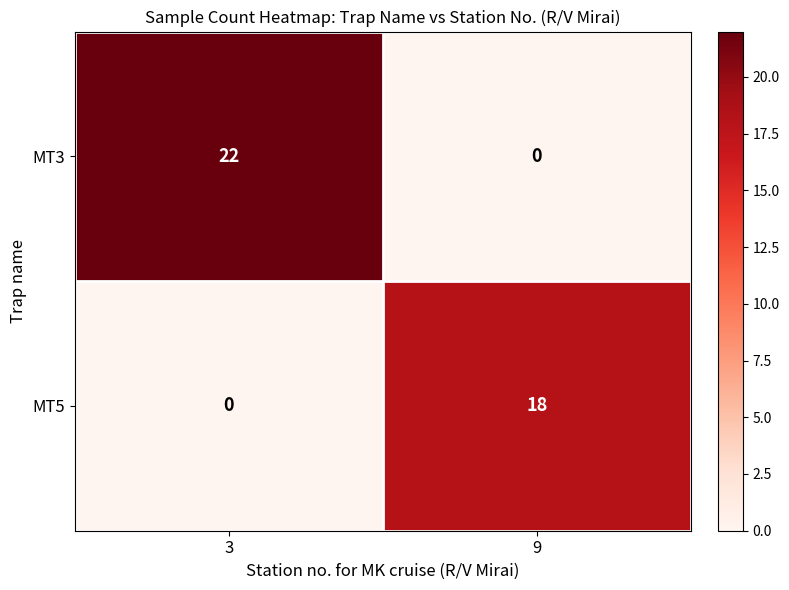

Which series has the largest total across all categories?

MT3